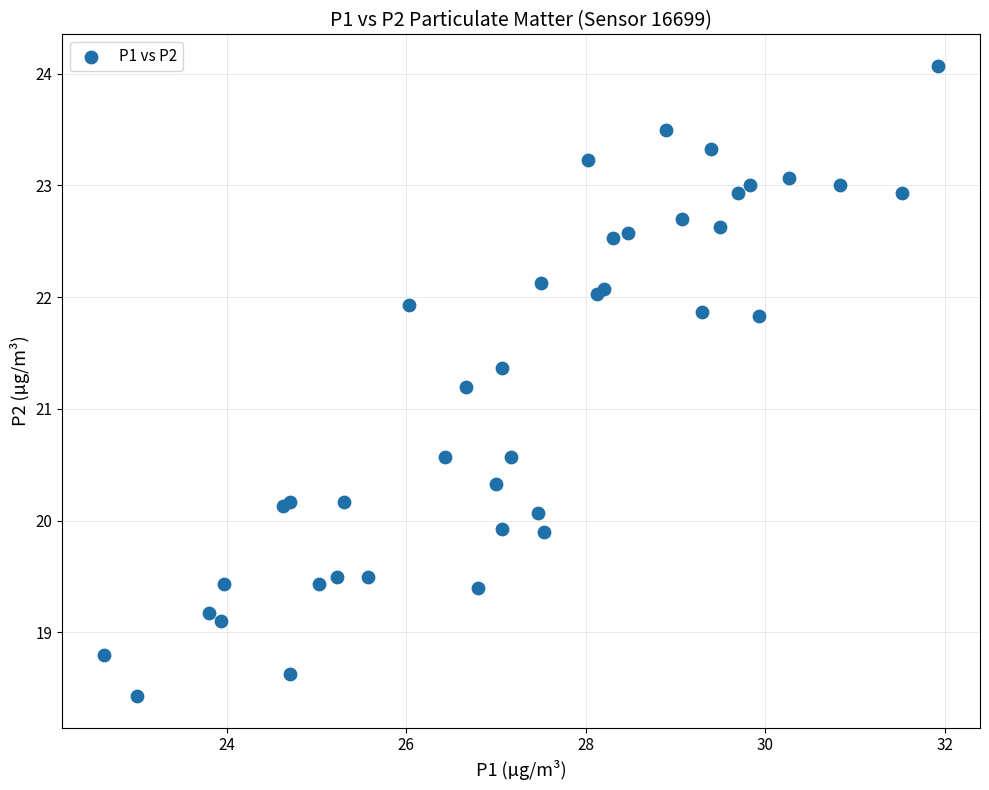

What Y value in the scatter plot is closest to 21?

21.2